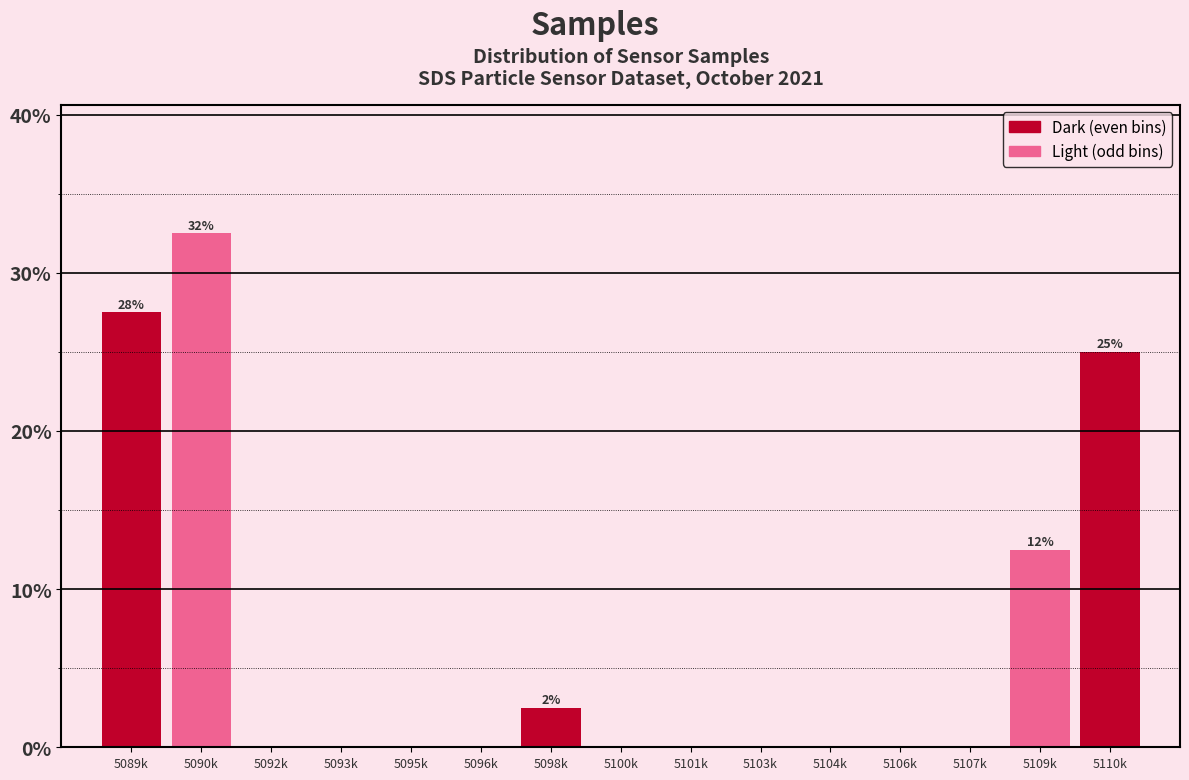

Reading left to right, transcribe all the data shown in this chart.

5089k=27.5	5090k=32.5	5092k=0.0	5093k=0.0	5095k=0.0	5096k=0.0	5098k=2.5	5100k=0.0	5101k=0.0	5103k=0.0	5104k=0.0	5106k=0.0	5107k=0.0	5109k=12.5	5110k=25.0